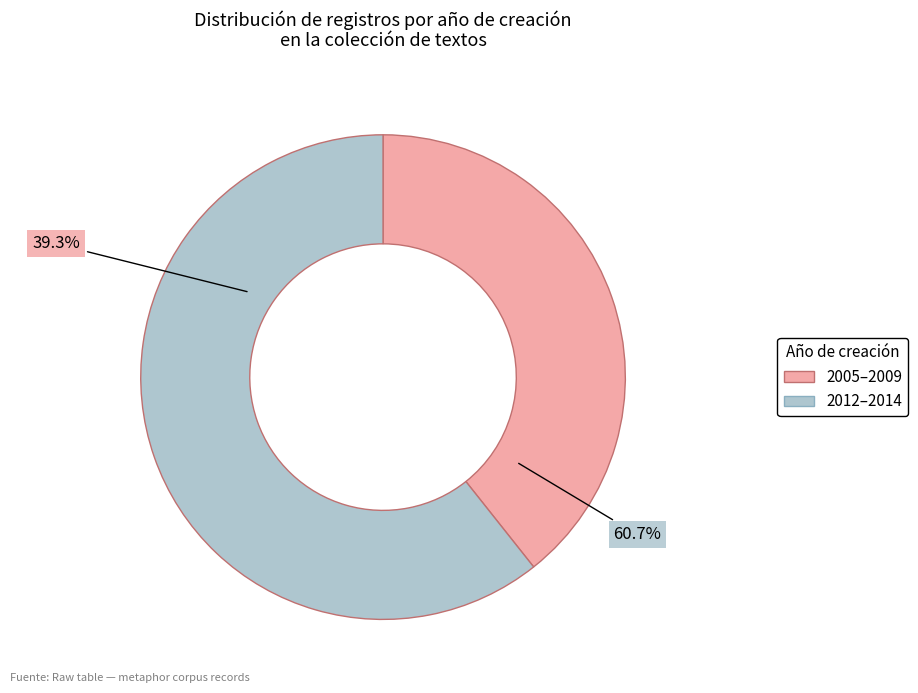

Between 2009-07-09 and 2014-04-12, which is larger?

2014-04-12